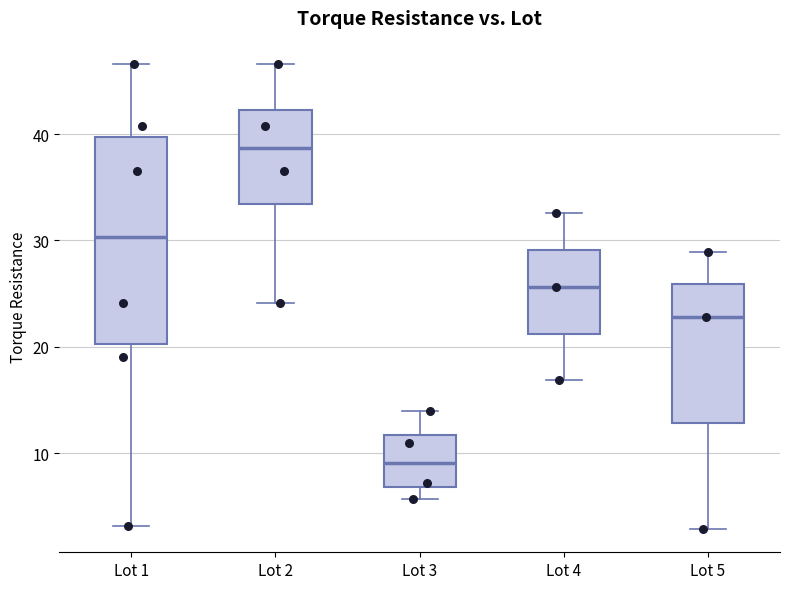

Reading left to right, transcribe this box plot: for each box, give where its median line is, the range the box spans, and where its two whiskers end, as read against the y-axis. The values are not printed on the chart, so give them approximately, as read against the axis.

Lot 1: median 30, box 20 to 40, whiskers 3 to 47
Lot 2: median 39, box 33 to 42, whiskers 24 to 47
Lot 3: median 9, box 7 to 12, whiskers 6 to 14
Lot 4: median 26, box 21 to 29, whiskers 17 to 33
Lot 5: median 23, box 13 to 26, whiskers 3 to 29